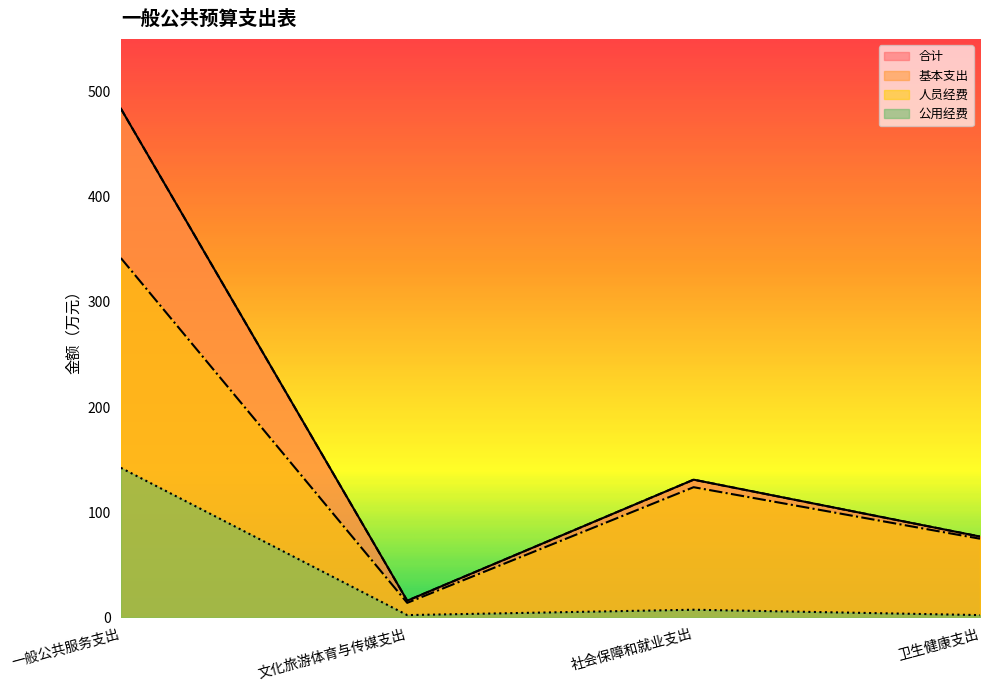

What is the highest value of the 人员经费 series?

341.7